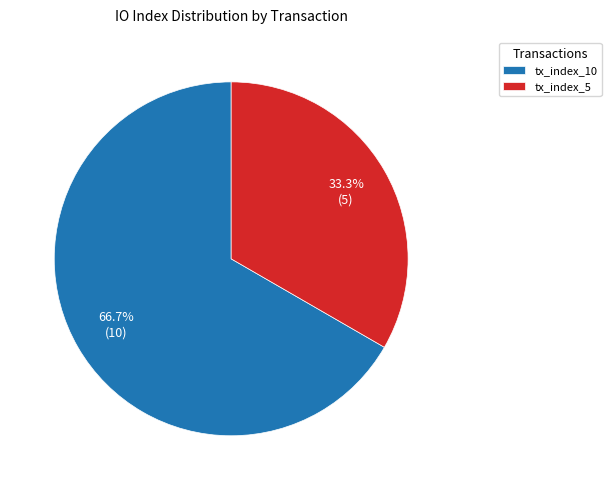

Combined, what portion of the pie is tx_index_5 and tx_index_10?

100.0%